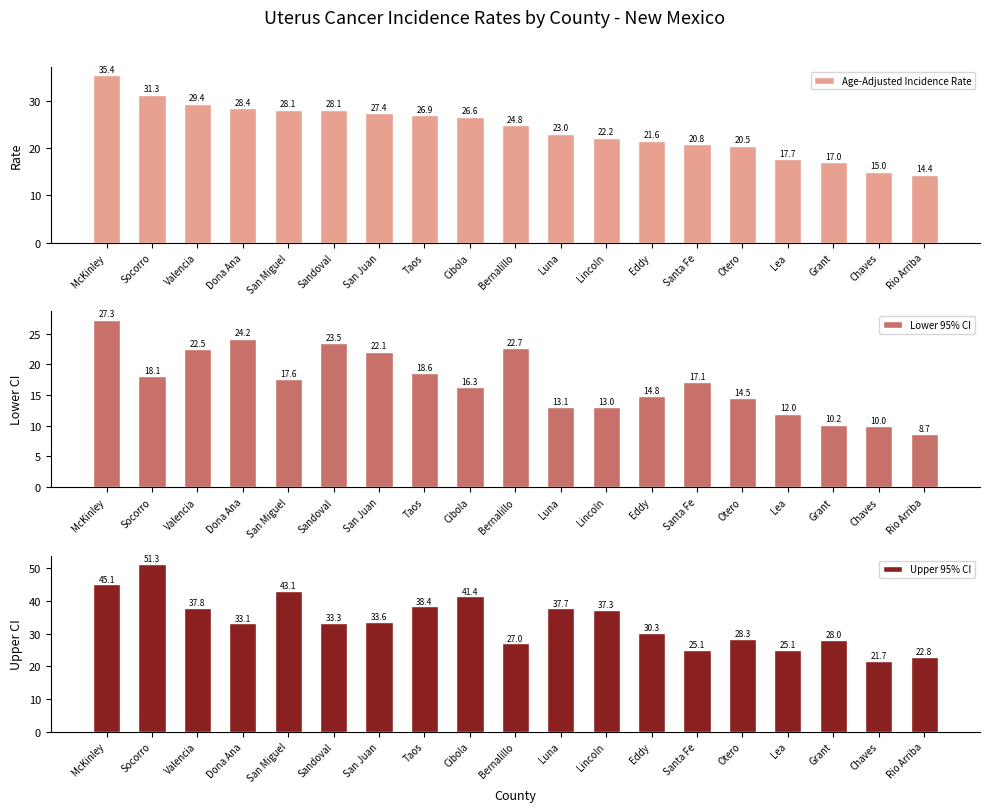

What is the difference between the Upper 95% CI values at Cibola and Sandoval?

8.1